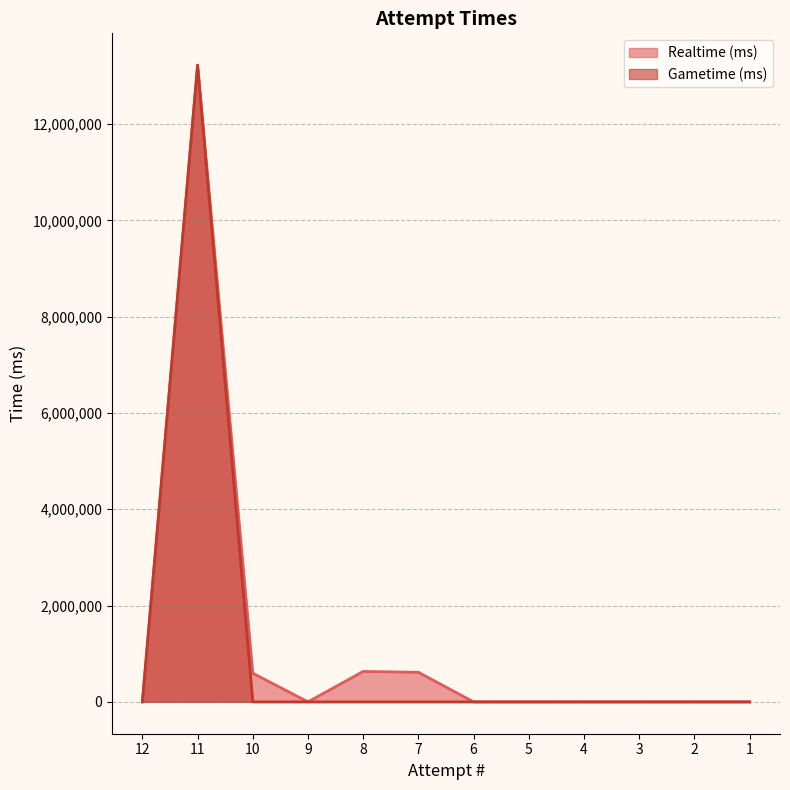

Reading right to left, extract all data points from this chart.

Realtime (ms): 1=0	2=0	3=0	4=0	5=0	6=0	7=614585	8=632520	9=0	10=595326	11=13223423	12=0
Gametime (ms): 1=0	2=0	3=0	4=0	5=0	6=0	7=0	8=0	9=0	10=0	11=13223423	12=0